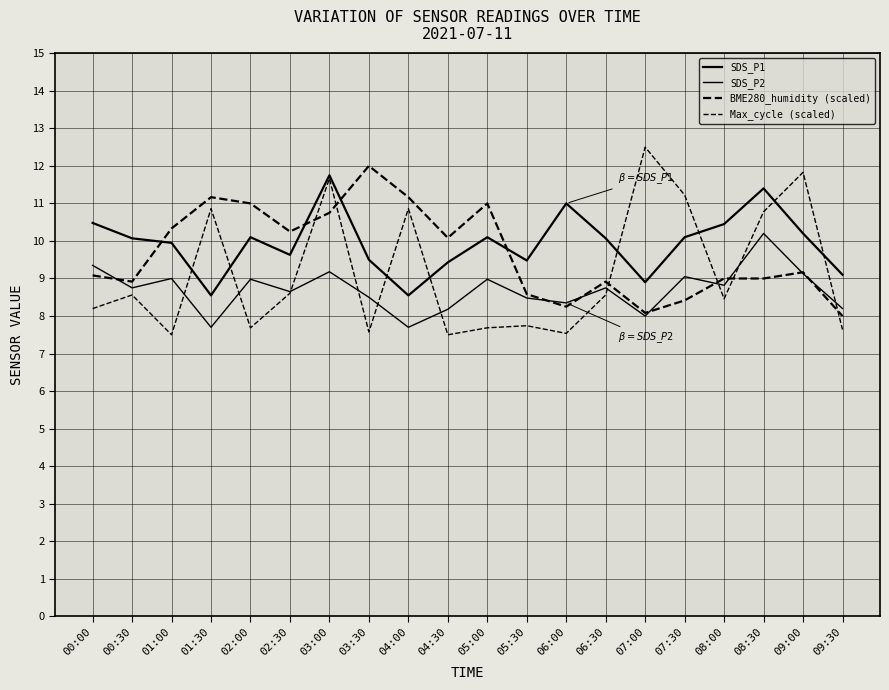

Where does the Max_cycle (scaled) series first go above 8?

00:00